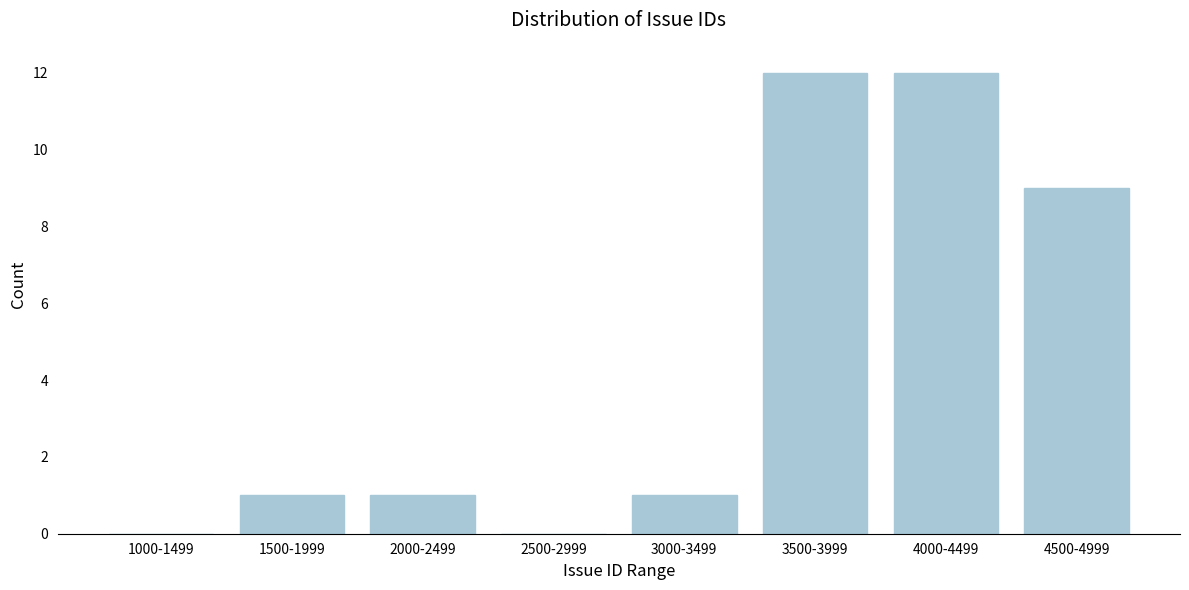

Reading left to right, transcribe all the data shown in this chart.

1000-1499=0	1500-1999=1	2000-2499=1	2500-2999=0	3000-3499=1	3500-3999=12	4000-4499=12	4500-4999=9